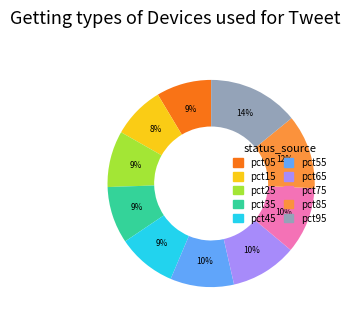

What is the largest slice in the pie chart?

pct95